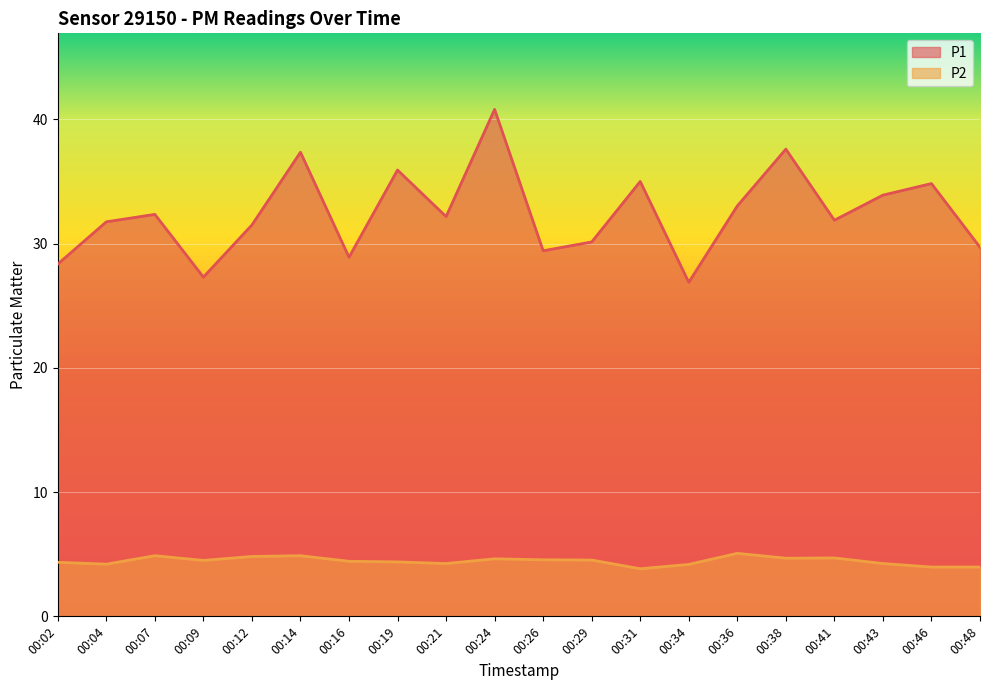

True or false: P2 has a value of 2.4 at 00:29.

False